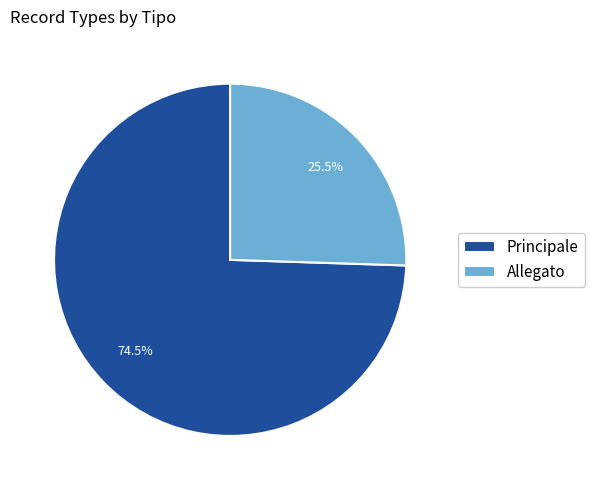

Which has a higher value, Allegato or Principale?

Principale